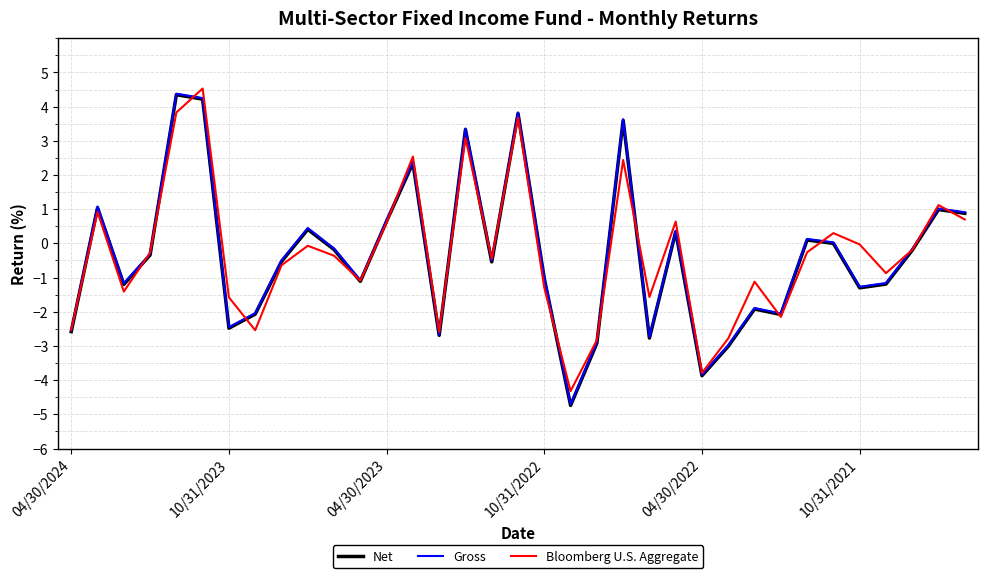

What is the minimum value for Bloomberg U.S. Aggregate?

-4.3